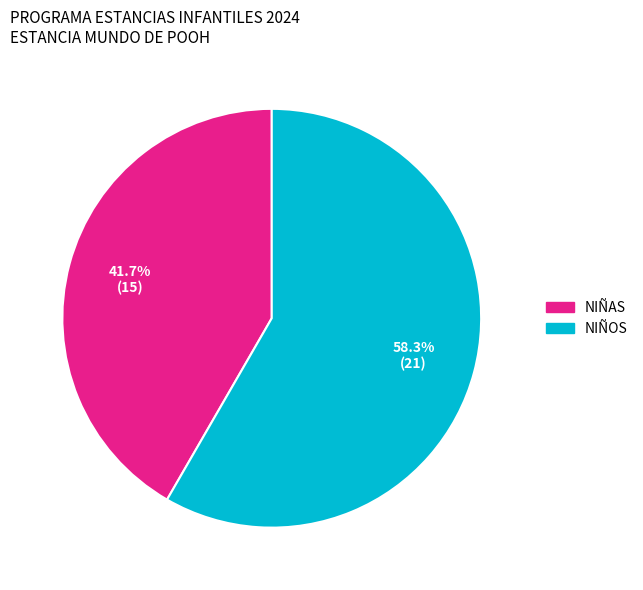

Count the number of slices in the pie.

2